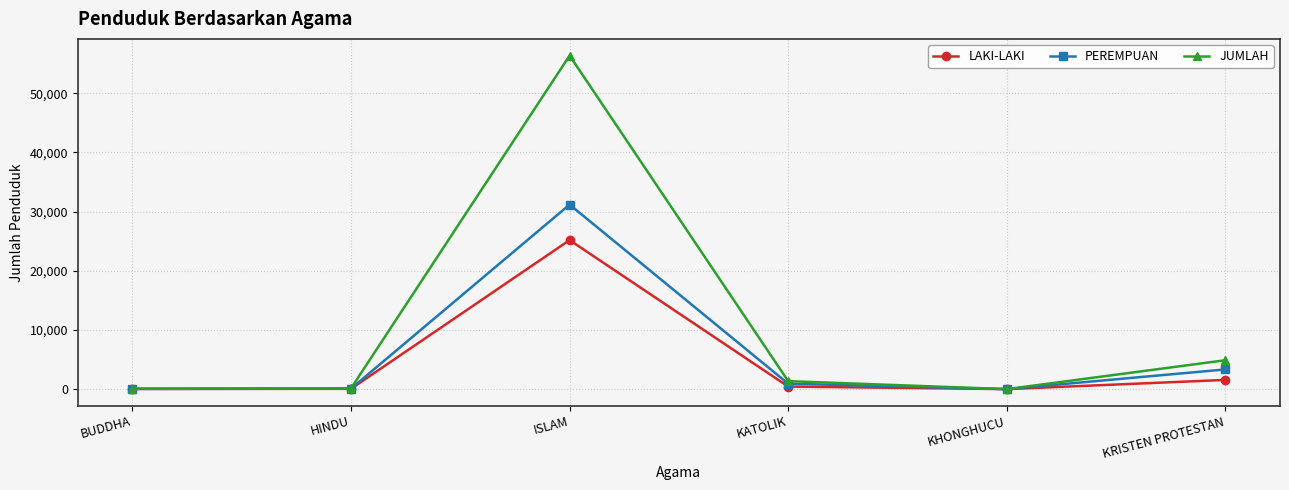

Which series ends up on top after the final intersection of LAKI-LAKI and PEREMPUAN?

PEREMPUAN